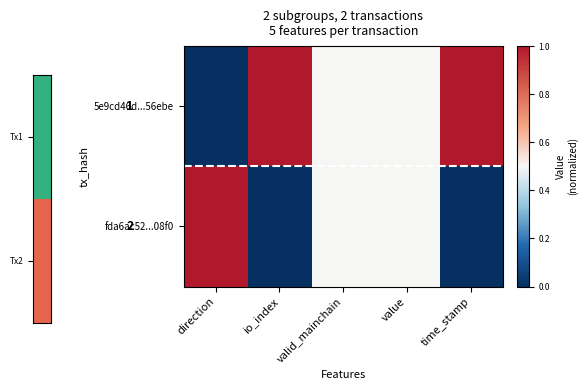

How many categories are shown in the chart?

5